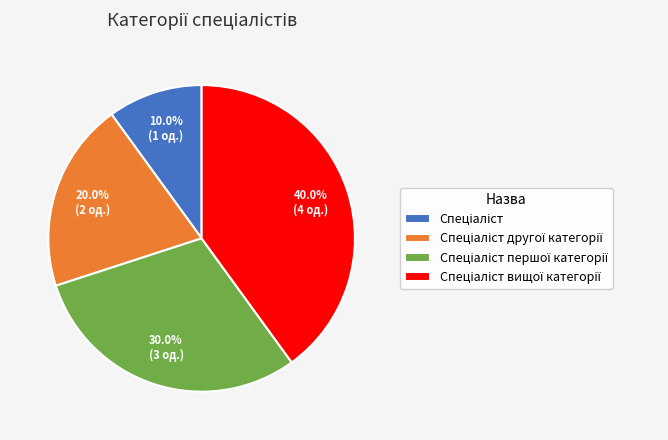

Does any single category account for the majority?

No